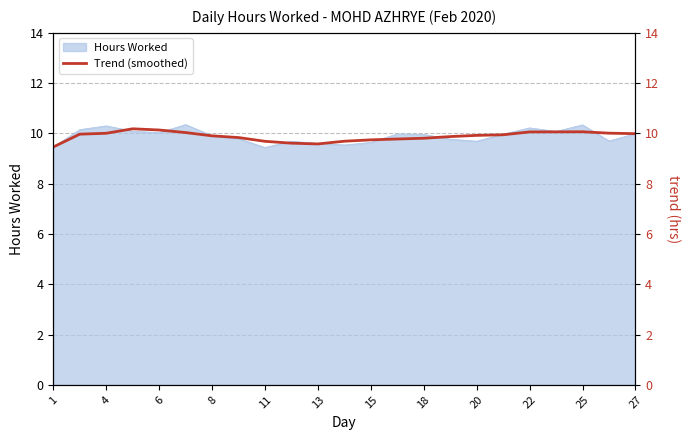

Is it true that Hours Worked equals 9.4 at 11?

True